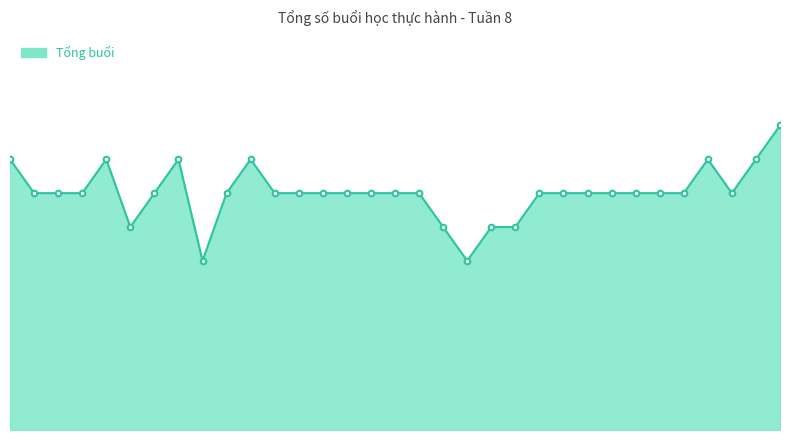

What is the difference between the maximum and minimum values?

4